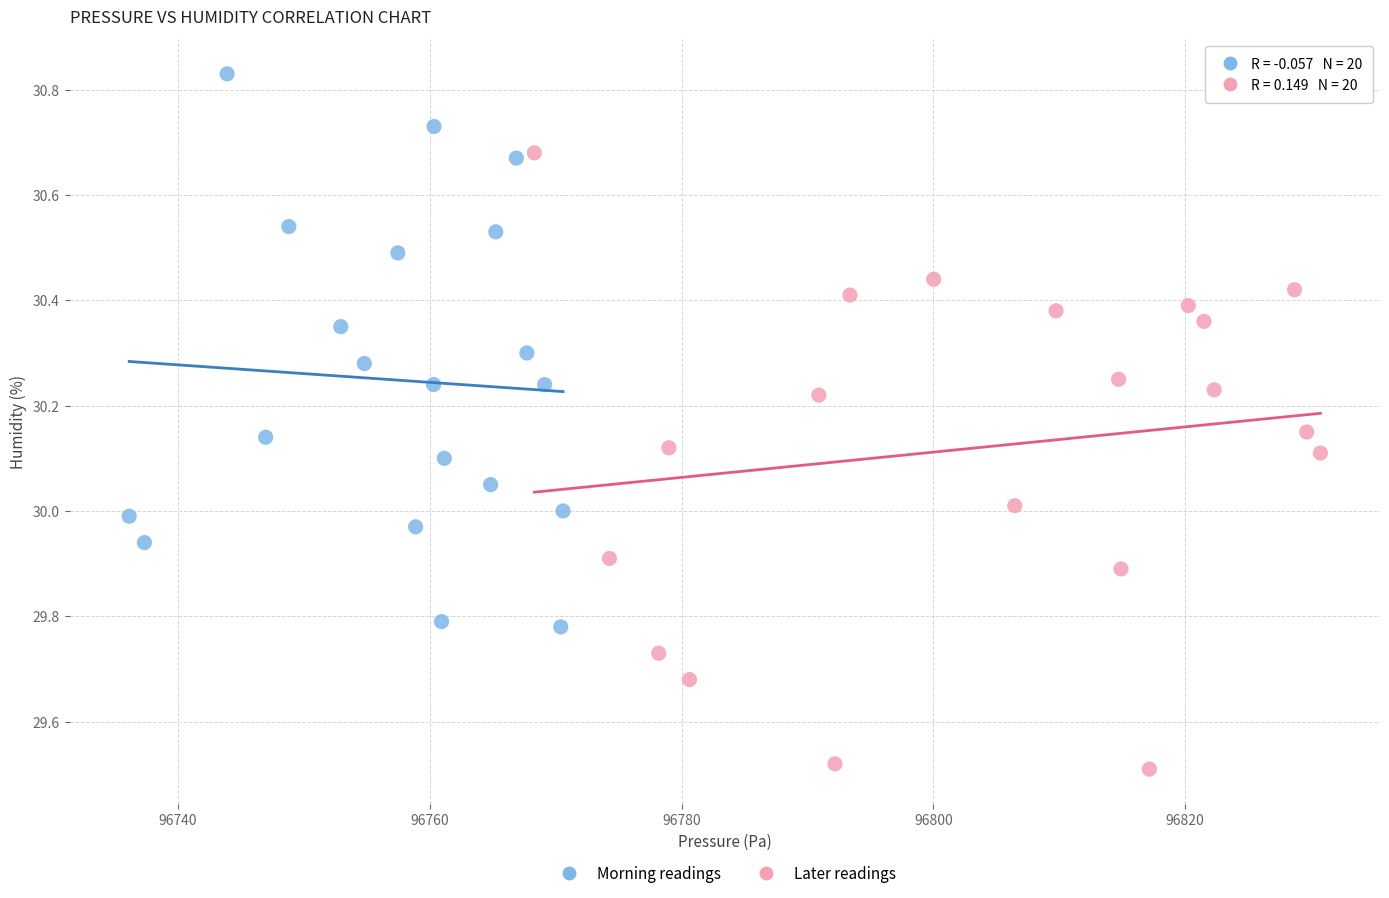

Which series reaches the maximum Y coordinate?

Morning readings